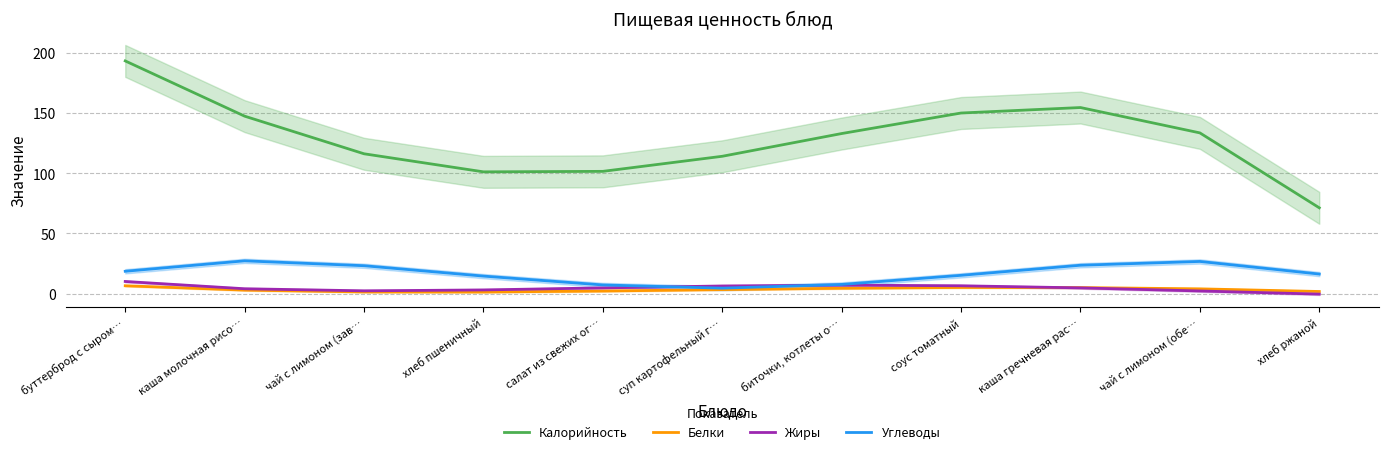

Which series has the widest spread of values?

Калорийность